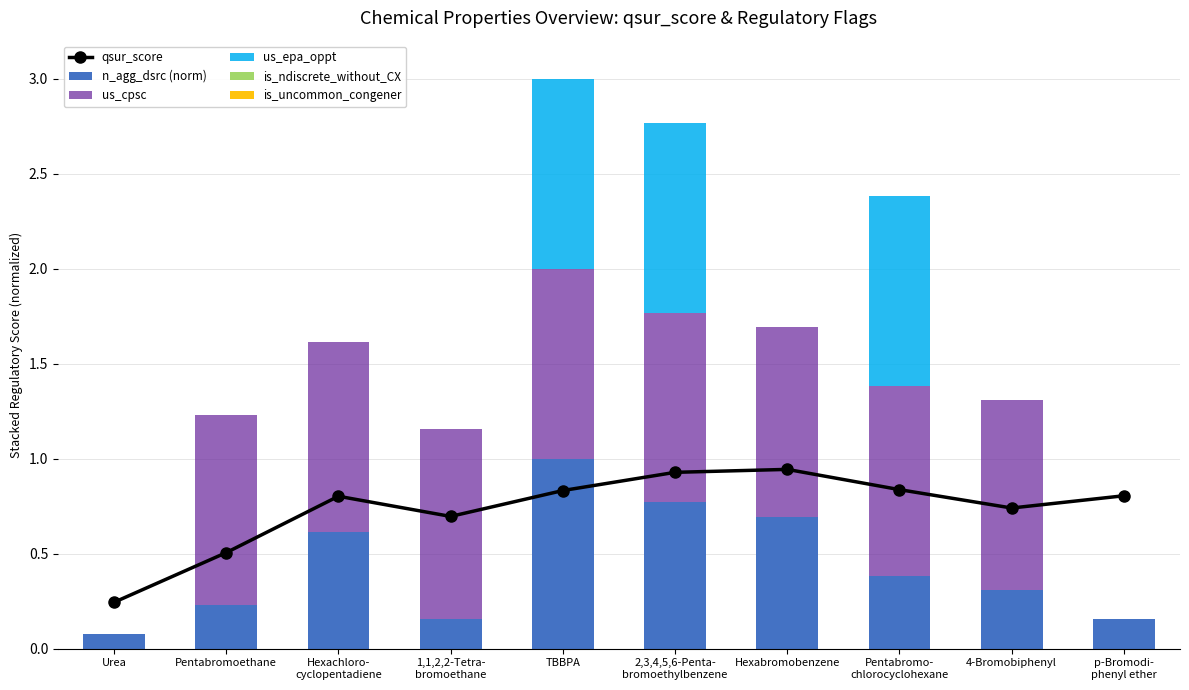

What are all the series names shown in the legend?

qsur_score, n_agg_dsrc (norm), us_cpsc, us_epa_oppt, is_ndiscrete_without_CX, is_uncommon_congener